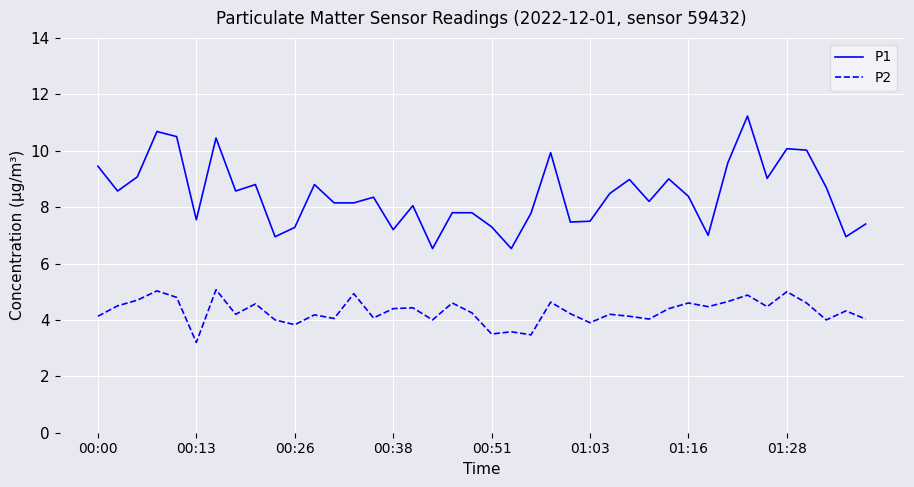

Which series has the widest spread of values?

P1